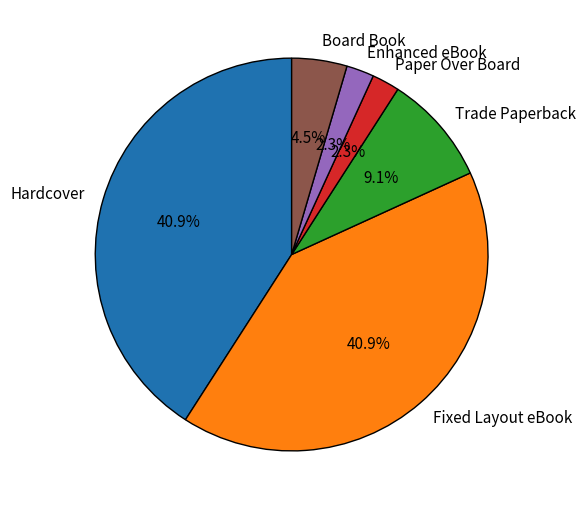

Count the number of slices in the pie.

6